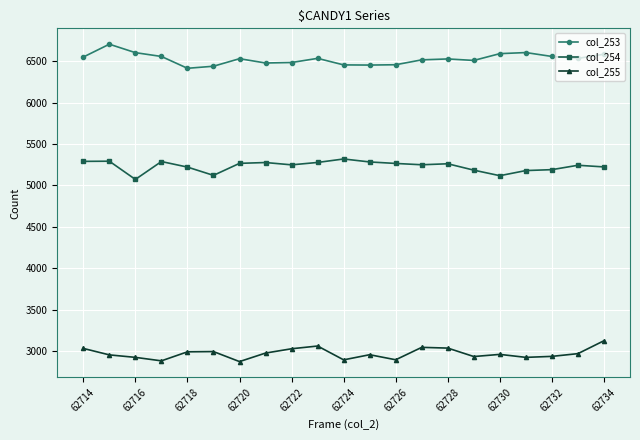

True or false: col_255 and col_253 intersect in this chart.

False